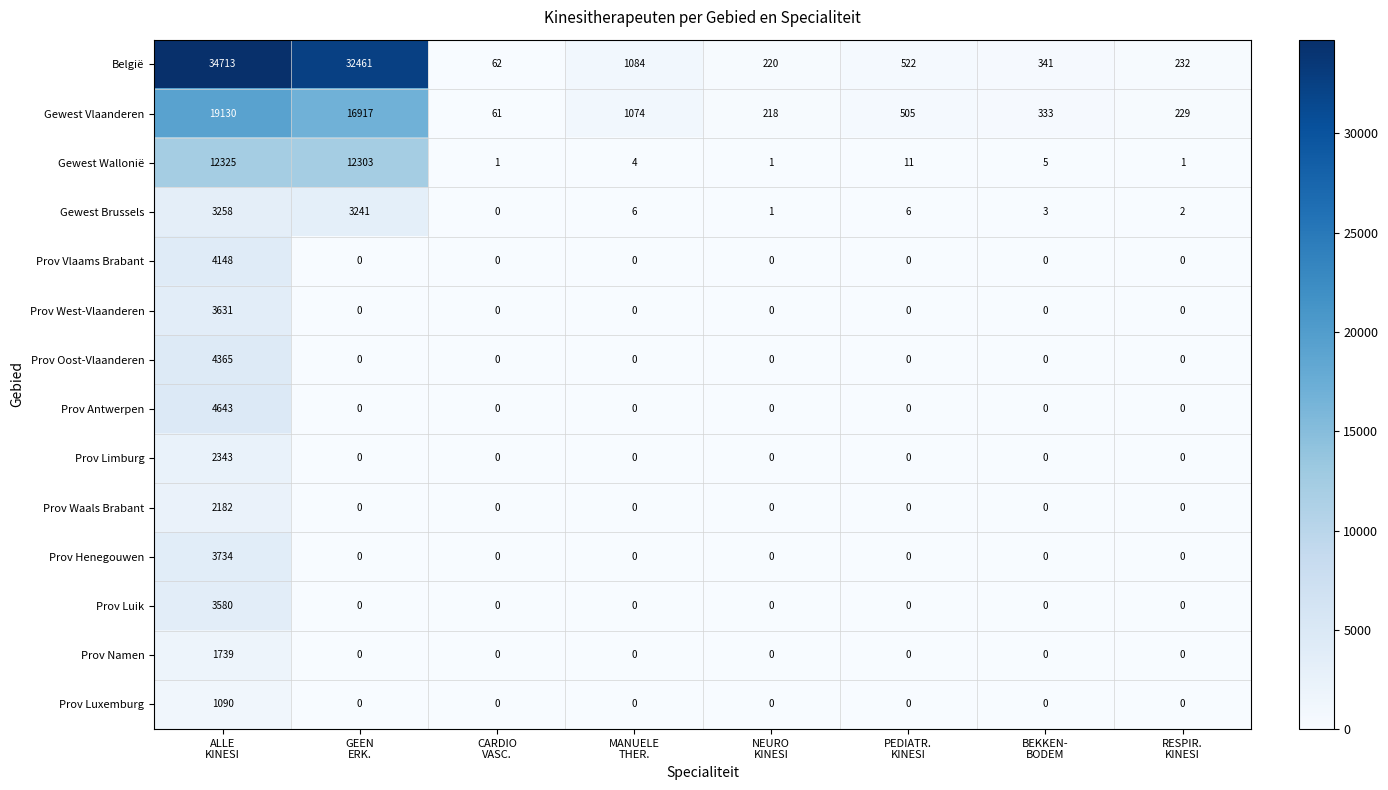

Which series has the largest total across all categories?

België